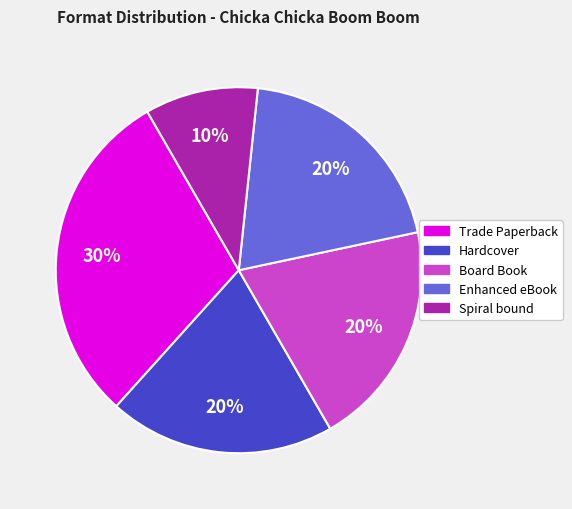

Is there a majority slice in this chart?

No